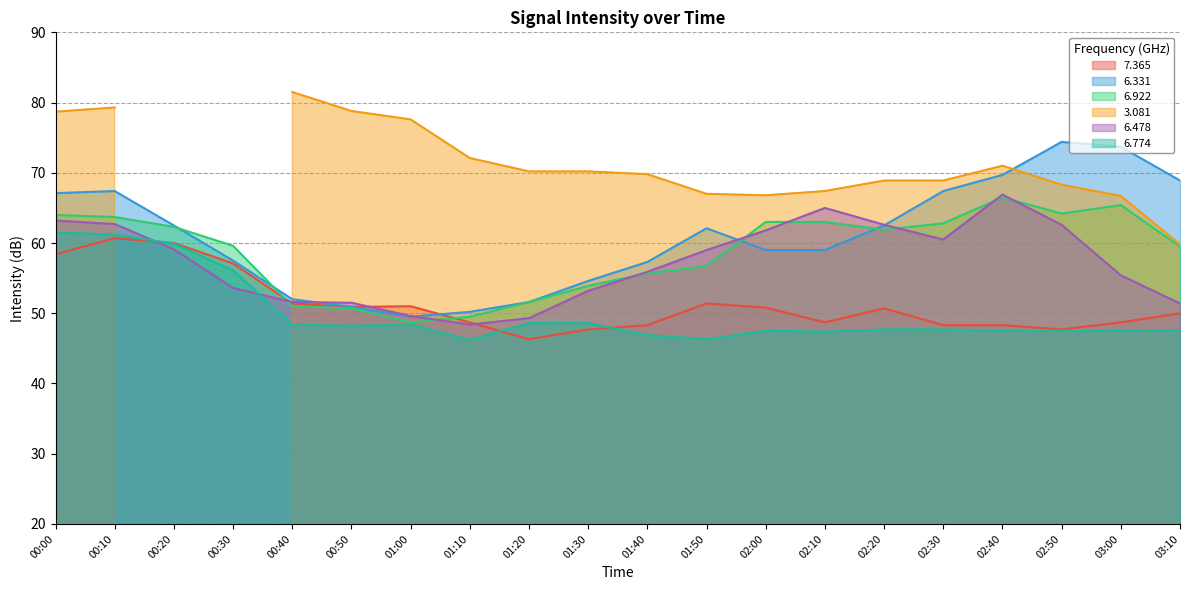

What is the difference between the   6.478 values at 02:30 and 00:40?

8.9